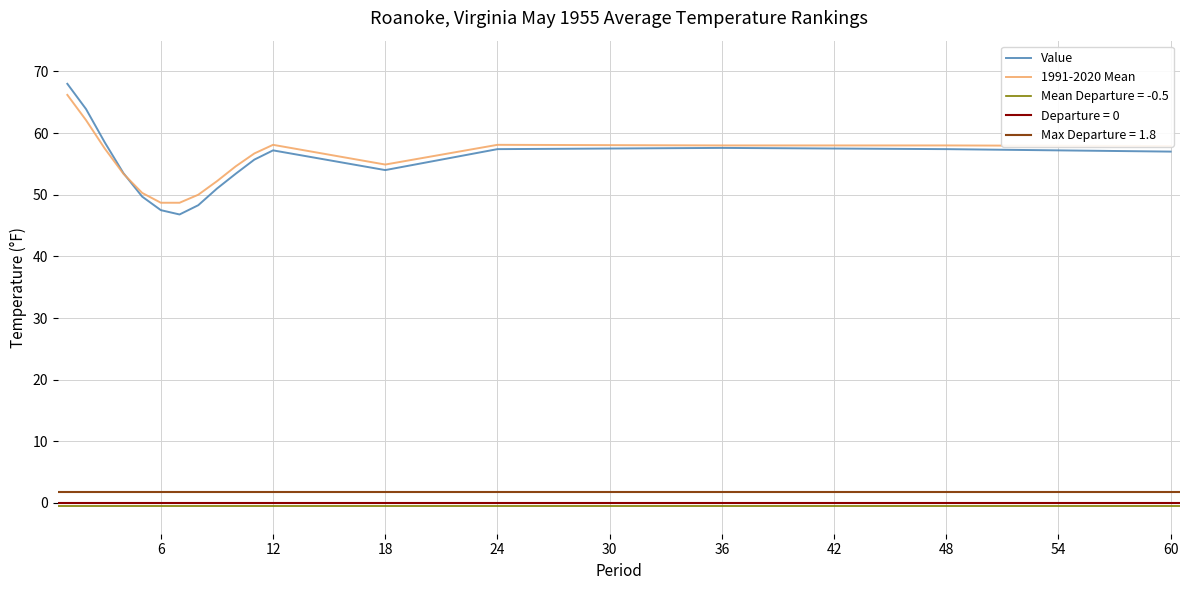

True or false: Value has a value of 19.2 at 6.

False